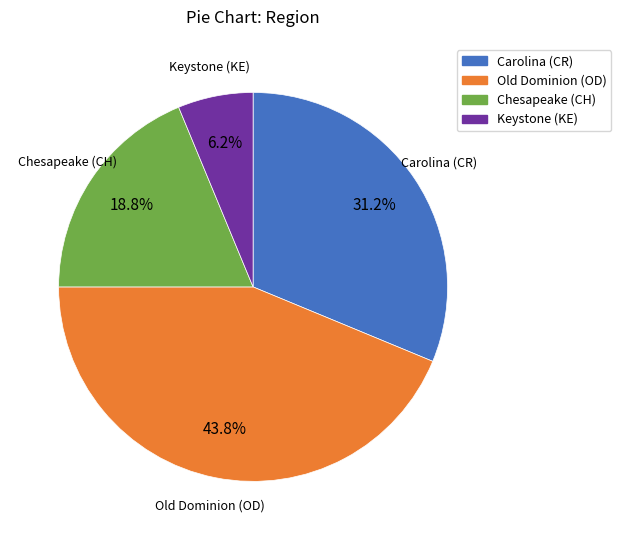

What percentage do Keystone (KE) and Chesapeake (CH) together represent?

25.0%